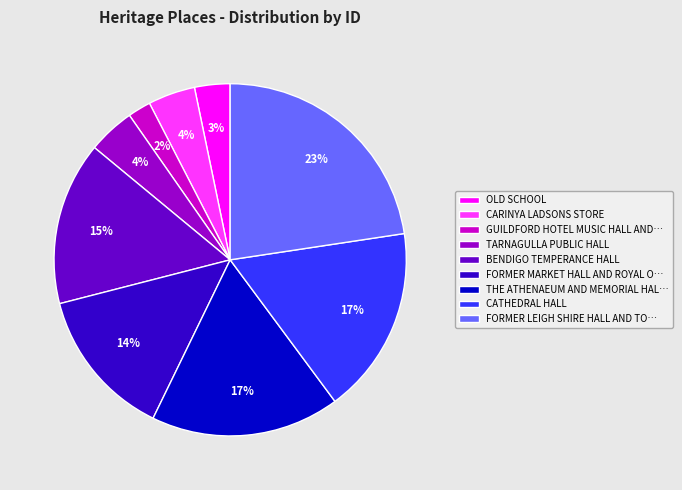

Do FORMER MARKET HALL AND ROYAL O… and CARINYA LADSONS STORE together represent more than half of the pie?

No